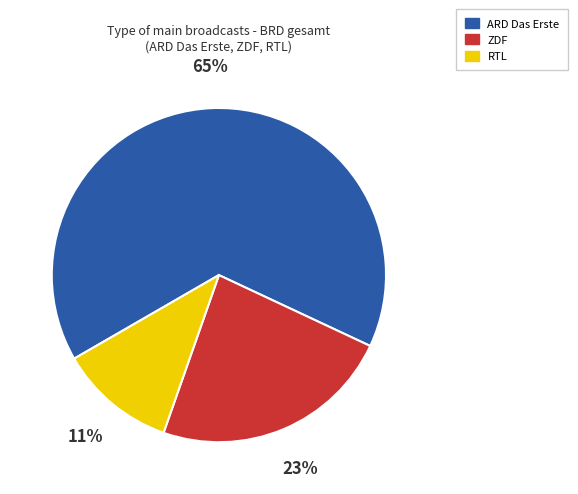

How many segments does this pie chart have?

3